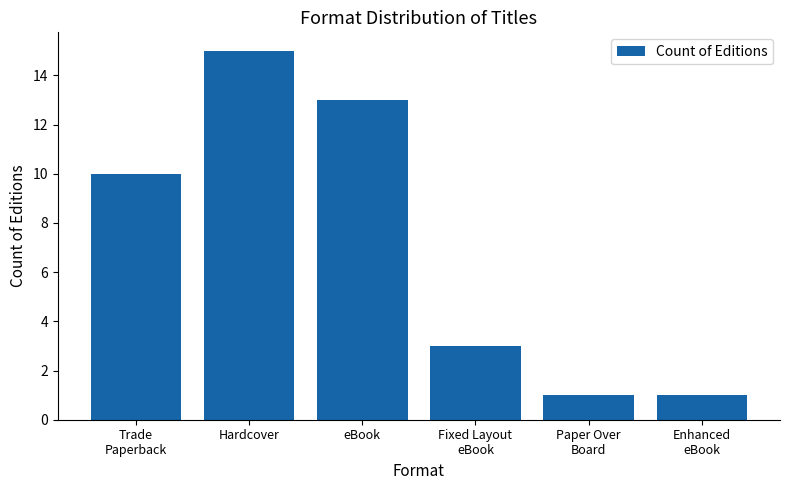

Reading left to right, transcribe all the data shown in this chart.

10	15	13	3	1	1